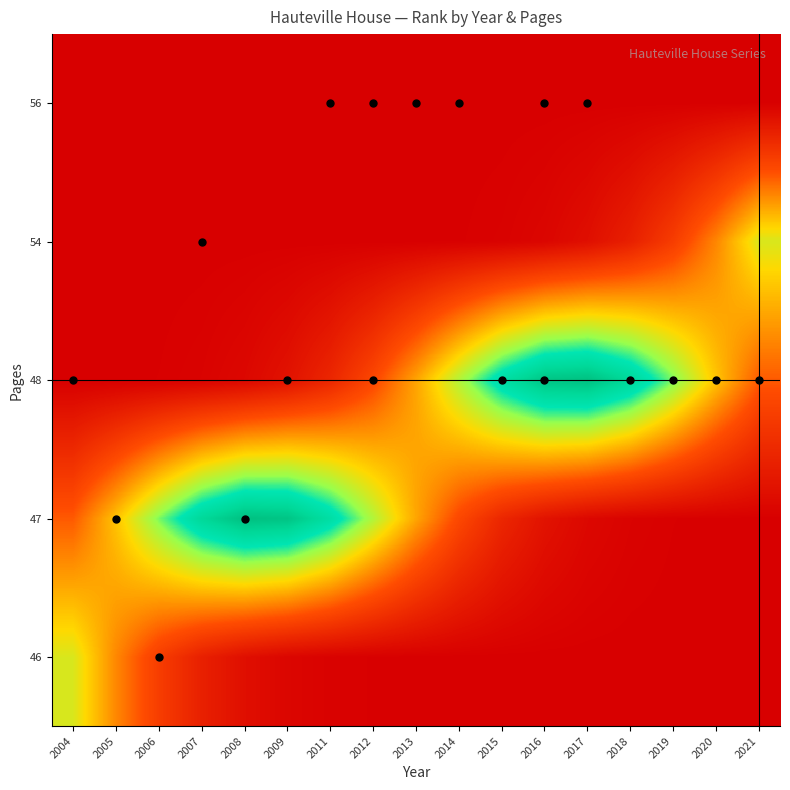

At how many categories does at least one series exceed 0?

17